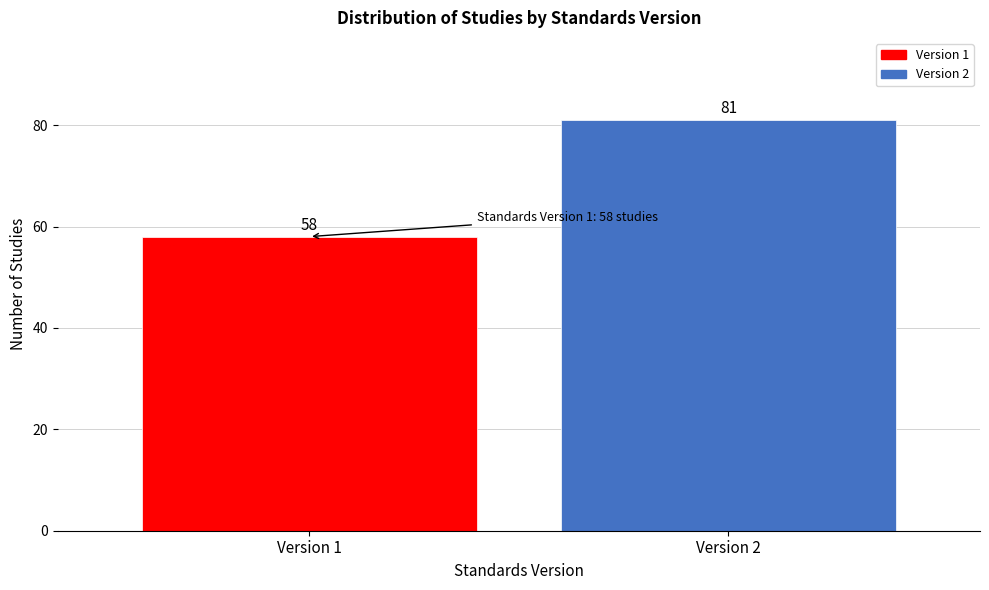

Reading right to left, transcribe all the data shown in this chart.

81	58